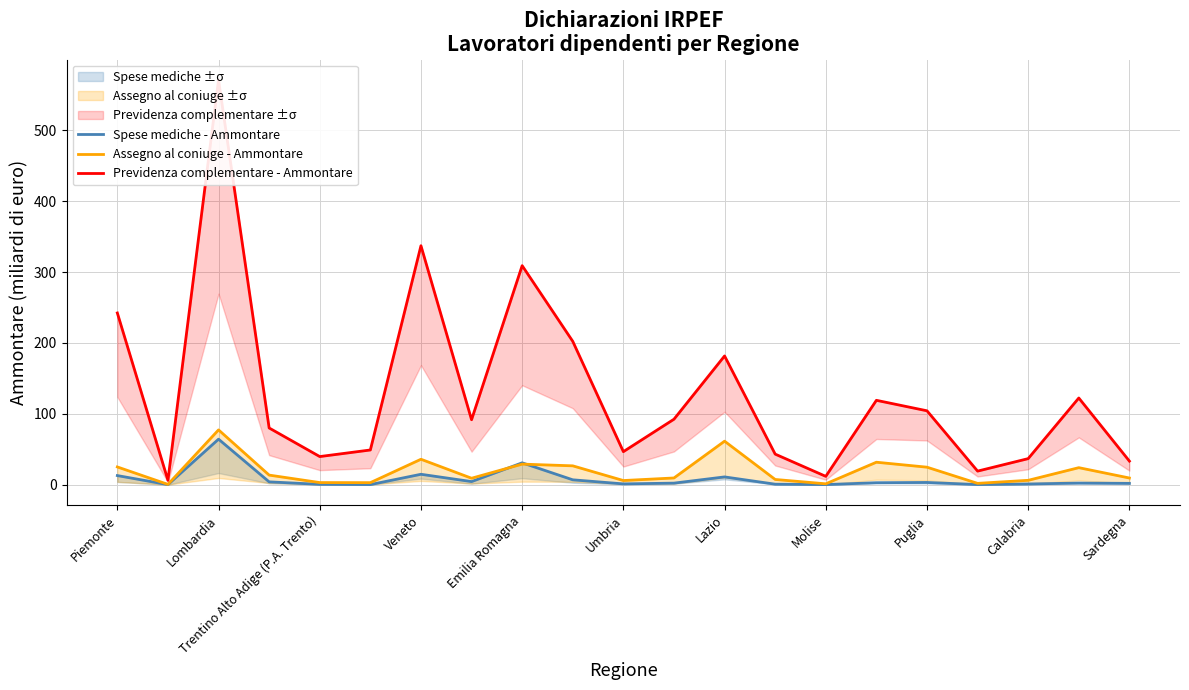

Which series has the largest total across all categories?

Previdenza complementare - Ammontare